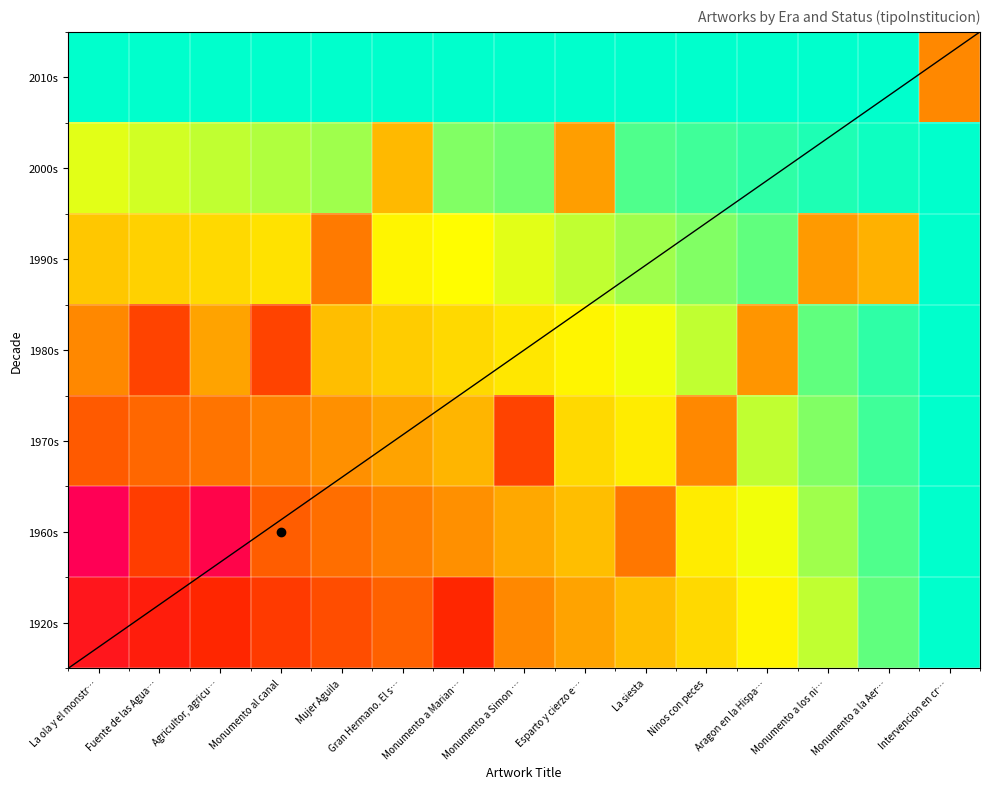

Which has a higher value, Fuente de las Agua… or La ola y el monstr…?

La ola y el monstr…